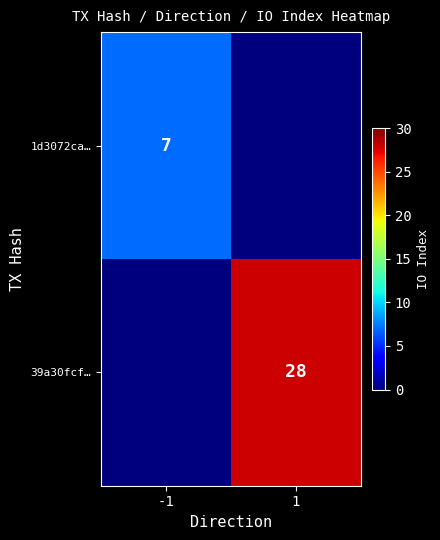

True or false: 1d3072ca… has a value of 9 at -1.

False